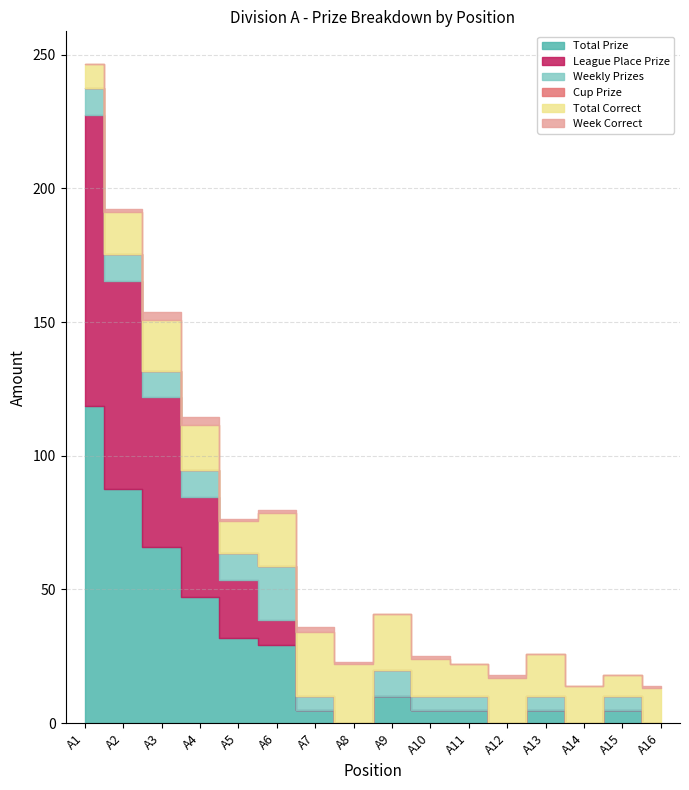

Reading left to right, list all the values displayed in this chart.

Total Prize: 118.7	87.6	65.9	47.3	31.7	29.3	5.0	0.0	10.0	5.0	5.0	0.0	5.0	0.0	5.0	0.0
League Place Prize: 108.7	77.6	55.9	37.3	21.7	9.3	0.0	0.0	0.0	0.0	0.0	0.0	0.0	0.0	0.0	0.0
Weekly Prizes: 10.0	10.0	10.0	10.0	10.0	20.0	5.0	0.0	10.0	5.0	5.0	0.0	5.0	0.0	5.0	0.0
Cup Prize: 0.0	0.0	0.0	0.0	0.0	0.0	0.0	0.0	0.0	0.0	0.0	0.0	0.0	0.0	0.0	0.0
Total Correct: 9.0	16.0	19.0	17.0	12.0	20.0	24.0	22.0	21.0	14.0	12.0	17.0	16.0	14.0	8.0	13.0
Week Correct: 0.0	1.0	3.0	3.0	1.0	1.0	2.0	1.0	0.0	1.0	0.0	1.0	0.0	0.0	0.0	1.0